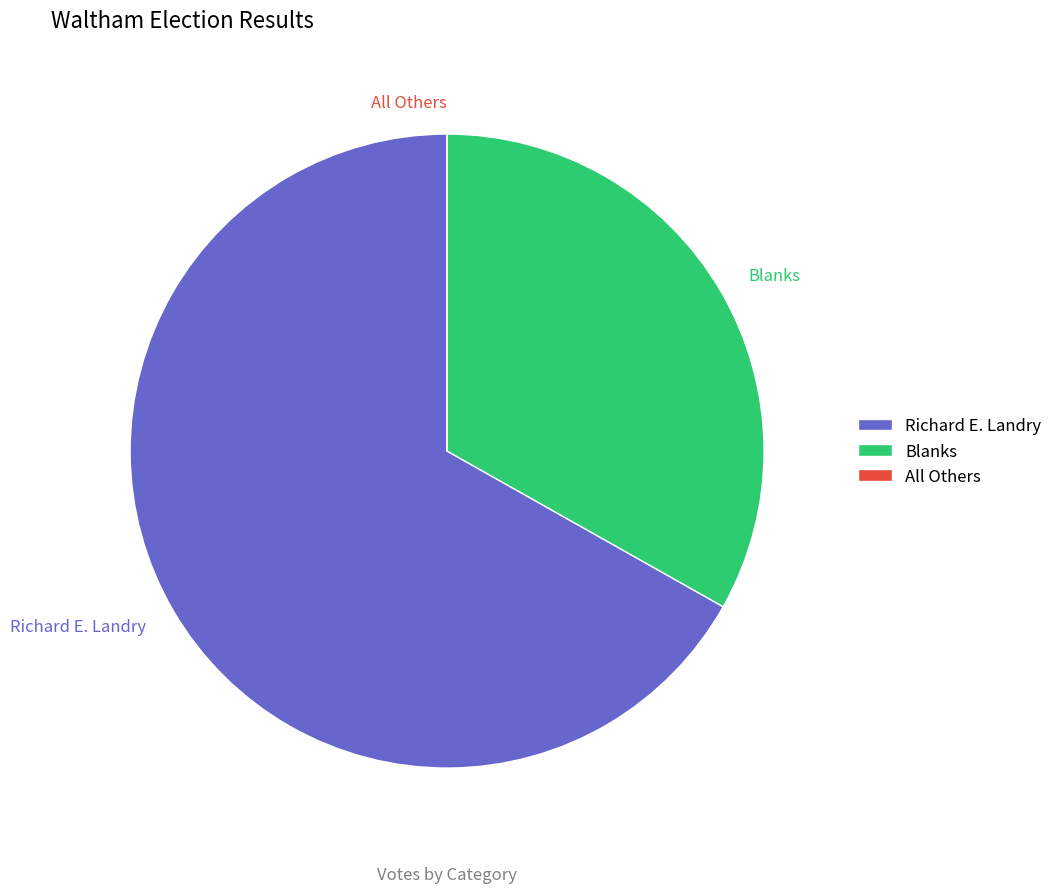

To the nearest percent, what is the combined percentage of Richard E. Landry and Blanks?

100%